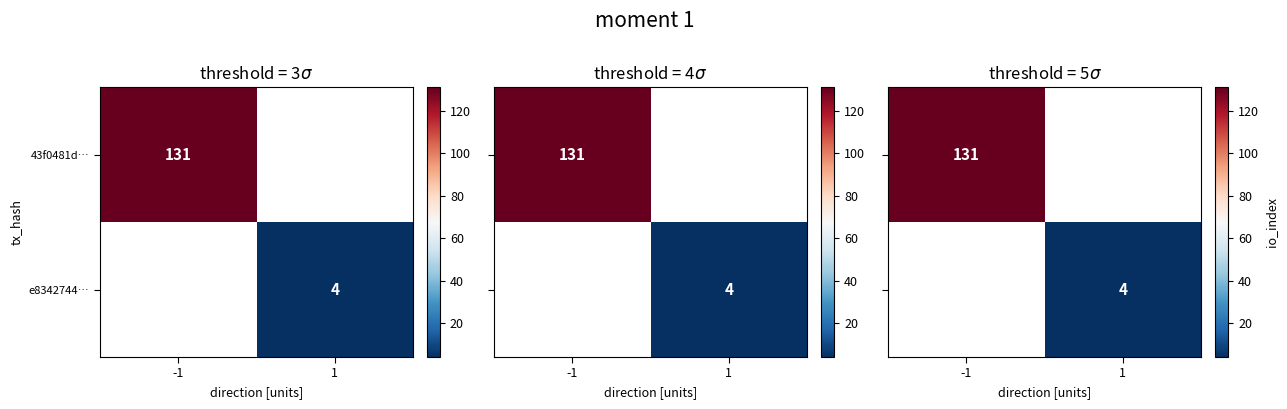

True or false: e8342744… has a value of 4 at 1.

True